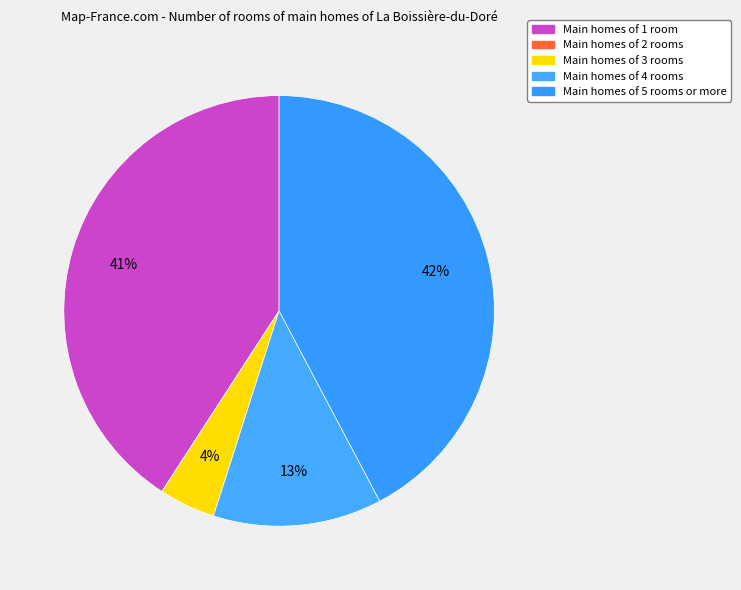

Which slice is the largest?

Main homes of 5 rooms or more